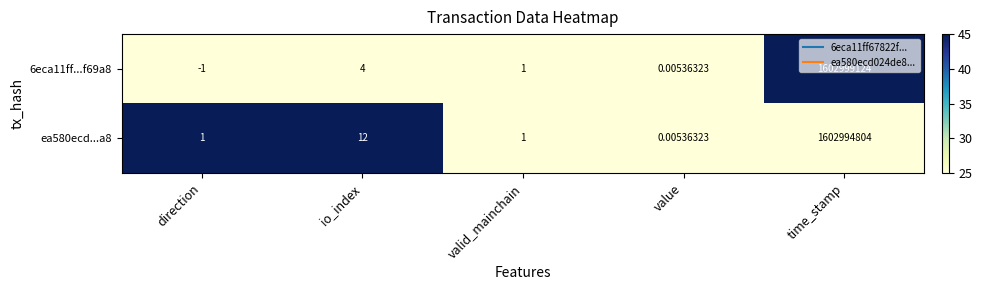

Is the value of 6eca11ff...f69a8 at io_index greater than the value of ea580ecd...a8 at value?

Yes